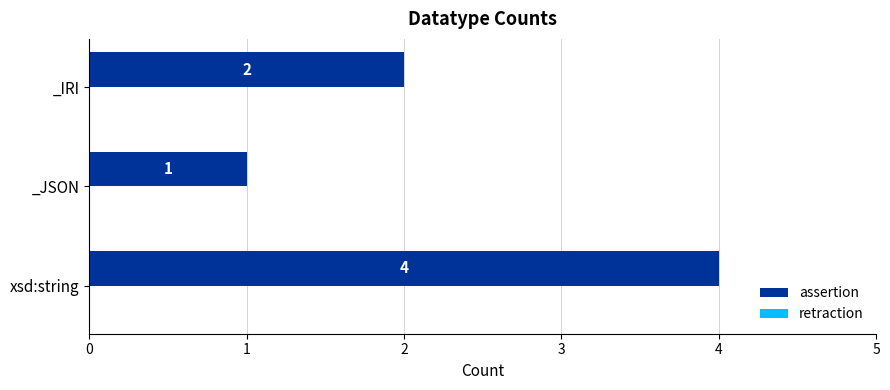

The chart shows a value of 1 at _IRI. True or false?

False